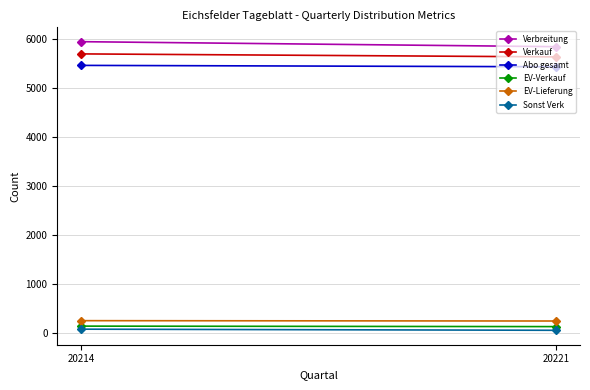

What is the value of the Sonst Verk point at the 2nd from the left?

63